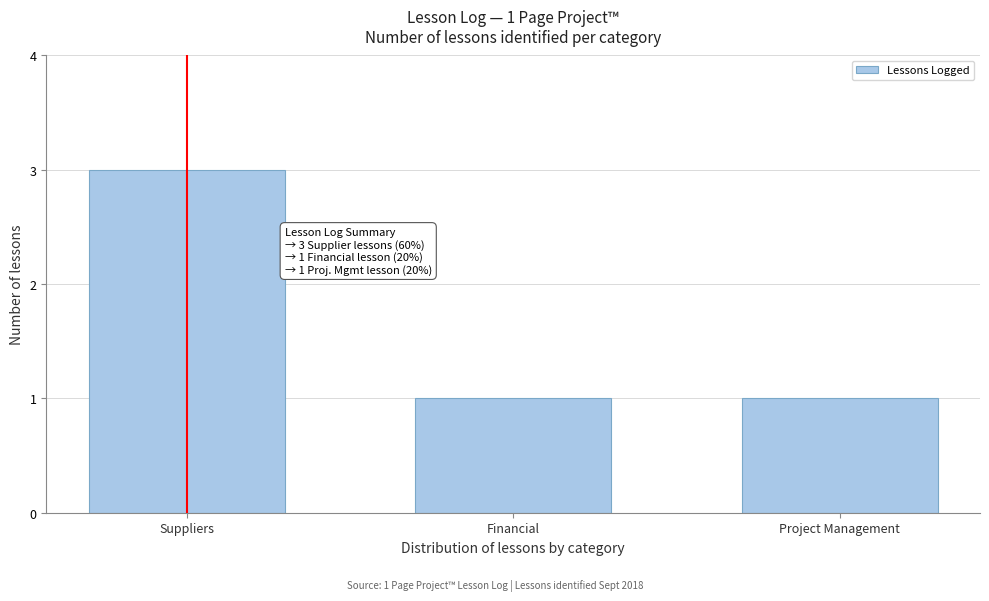

Reading left to right, what are all the values shown in this chart?

3	1	1